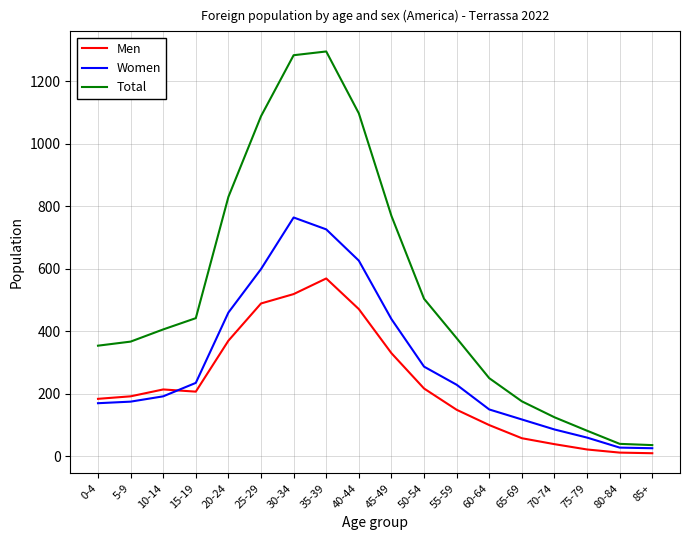

Which series has the widest spread of values?

Total